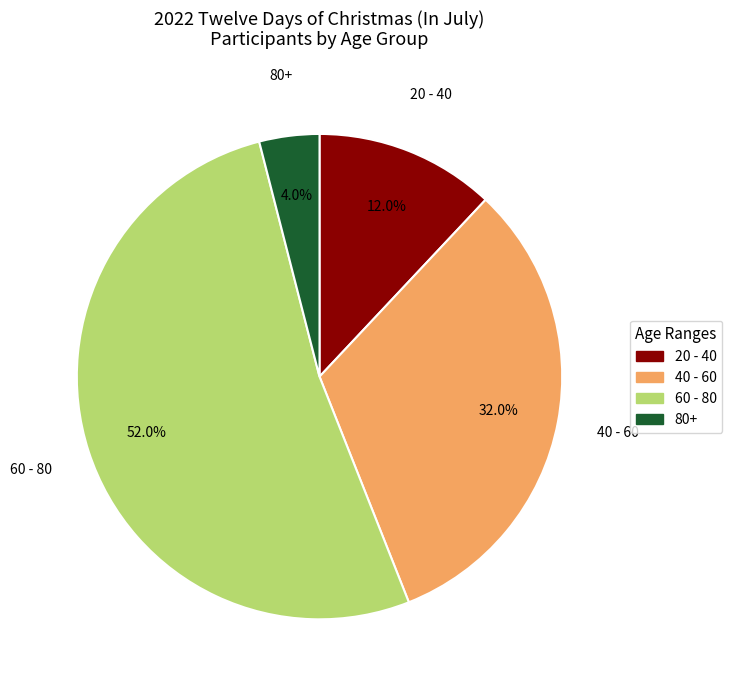

Rank the categories by value from lowest to highest.

80+, 20 - 40, 40 - 60, 60 - 80